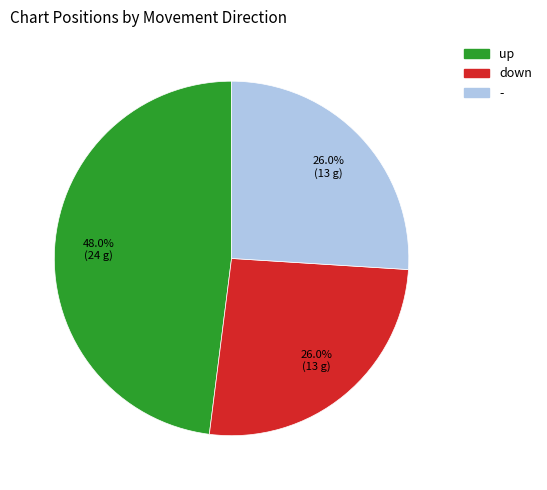

What percentage is the down slice, to the nearest percent?

26%